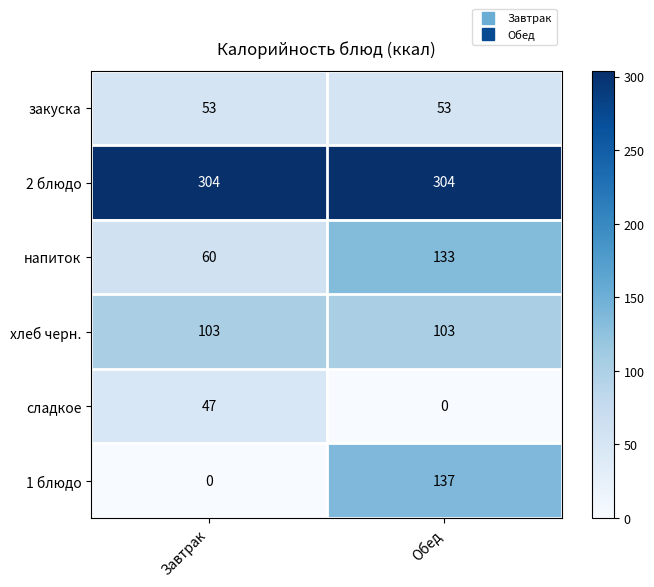

Rank the categories by напиток value from lowest to highest.

Завтрак, Обед